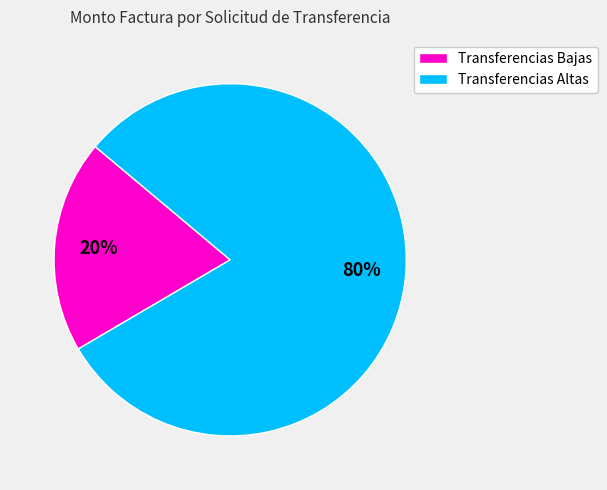

To the nearest percent, what is the average slice percentage?

50%